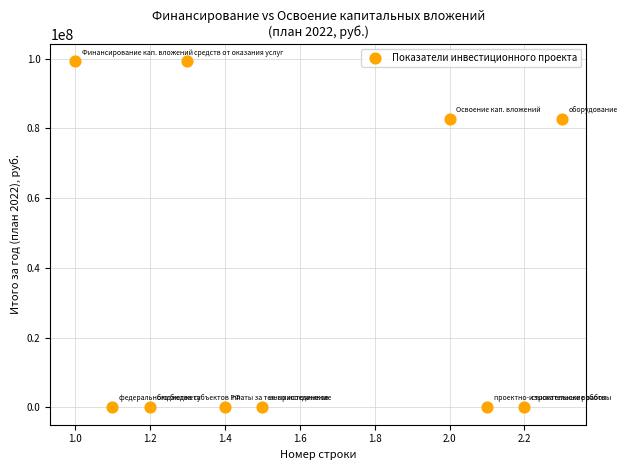

What is the average Y value?

36373607